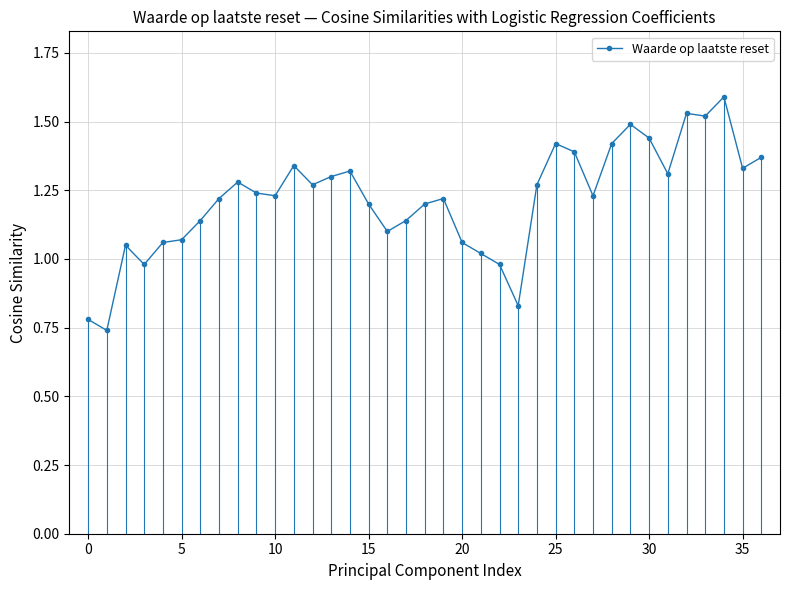

What is the greatest value displayed?

1.6